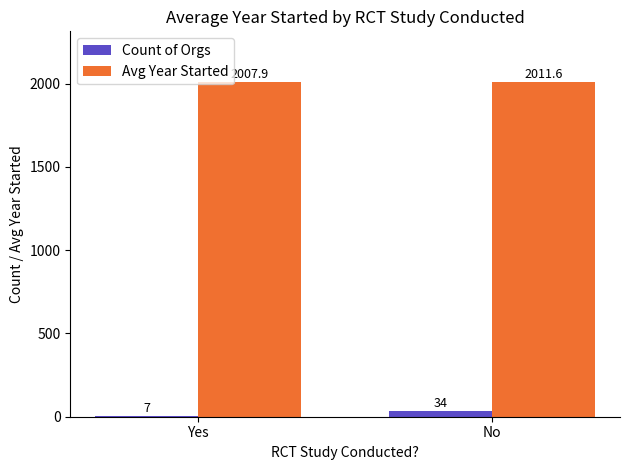

Count the number of data series in this chart.

2